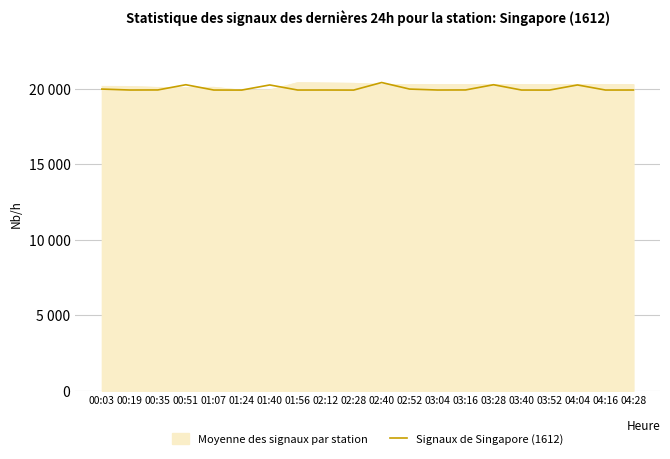

Reading left to right, transcribe all the data shown in this chart.

00:03=19985	00:19=19923	00:35=19927	00:51=20273	01:07=19922	01:24=19919	01:40=20258	01:56=19922	02:12=19923	02:28=19919	02:40=20420	02:52=19985	03:04=19923	03:16=19927	03:28=20273	03:40=19922	03:52=19919	04:04=20258	04:16=19922	04:28=19923